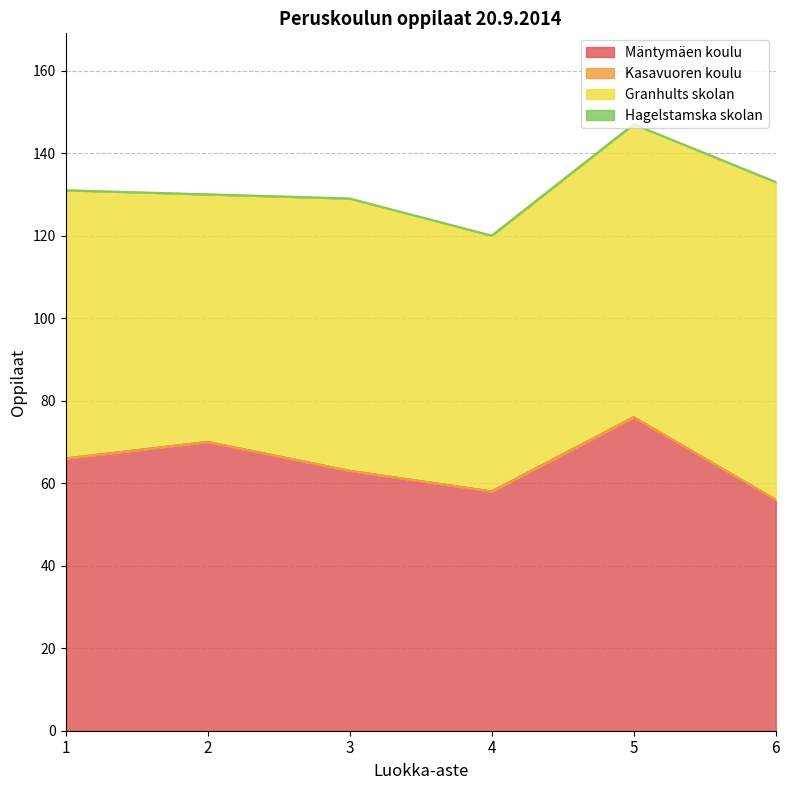

Does the chart have visible grid lines?

Yes